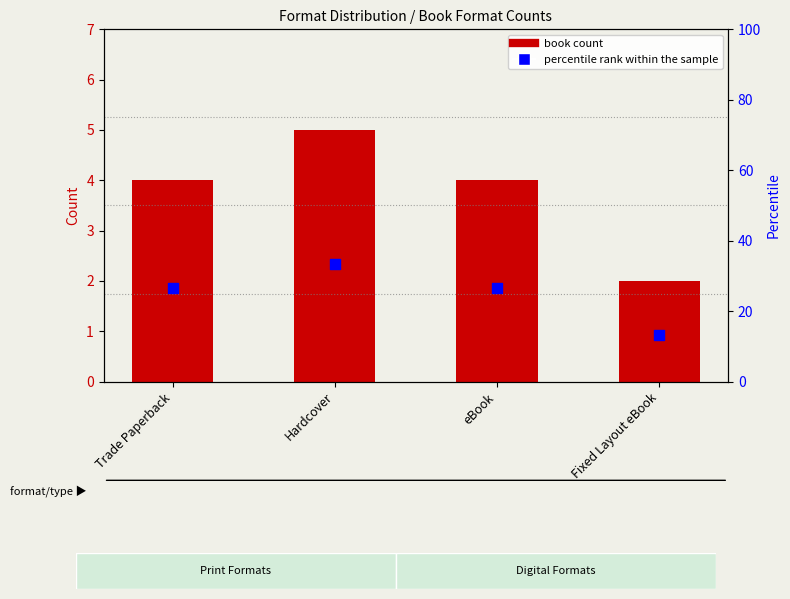

What are all the series names shown in the legend?

book count, percentile rank within the sample